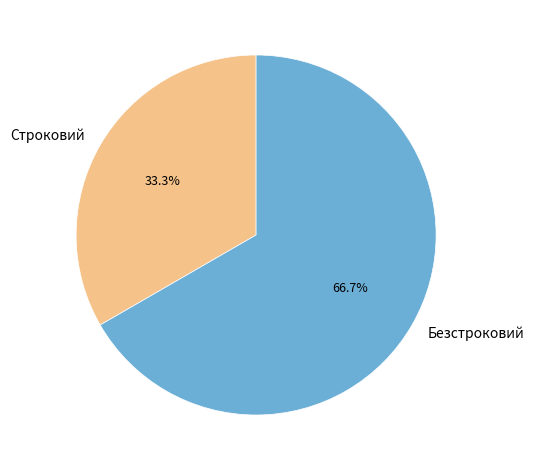

Is it true that Безстроковий is 54% of the pie?

False